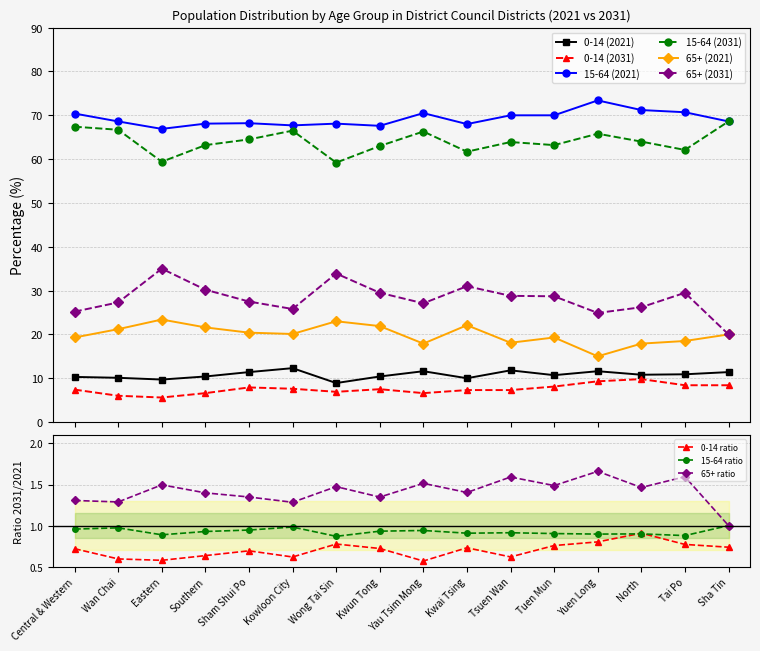

Rank the series by their maximum value, from highest to lowest.

15-64 (2021), 15-64 (2031), 65+ (2031), 65+ (2021), 0-14 (2021), 0-14 (2031)